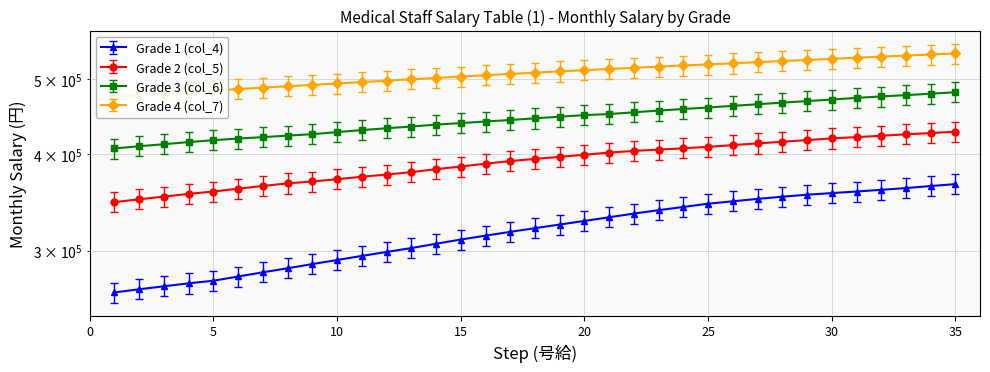

Count the number of categories in the chart.

35